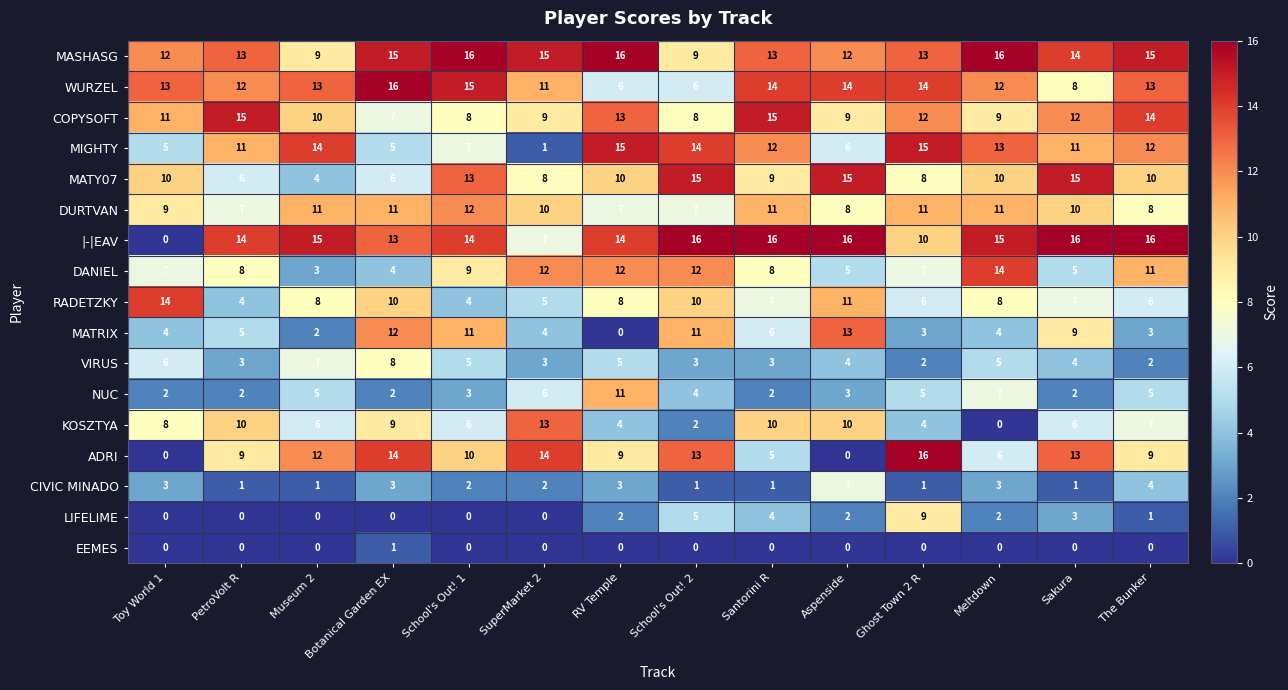

Which series has the largest total across all categories?

MASHASG